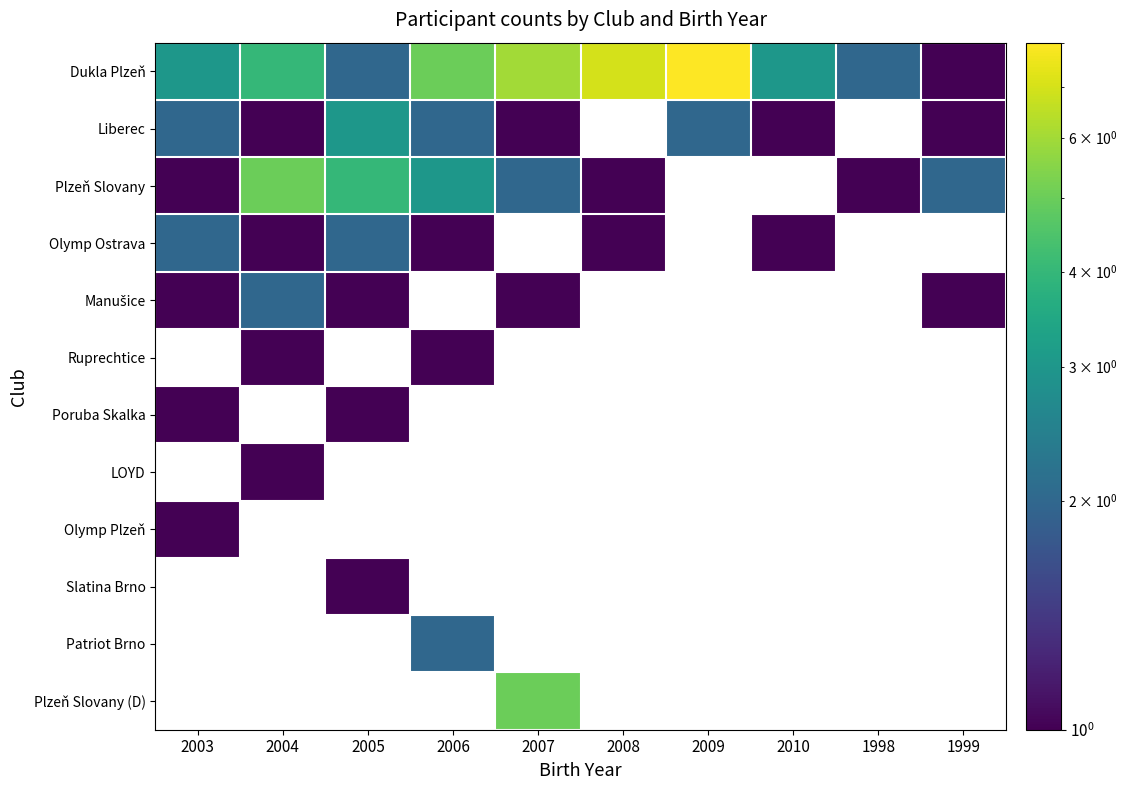

What is the difference between the highest and lowest values at 2003?

2.0